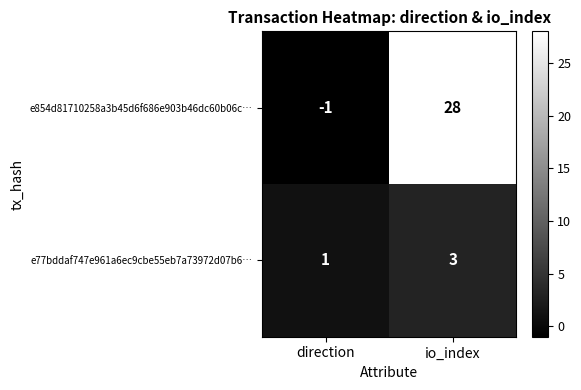

Reading left to right, what are all the values shown in this chart?

e854d81710258a3b45d6f686e903b46dc60b06c…: -1	28
e77bddaf747e961a6ec9cbe55eb7a73972d07b6…: 1	3